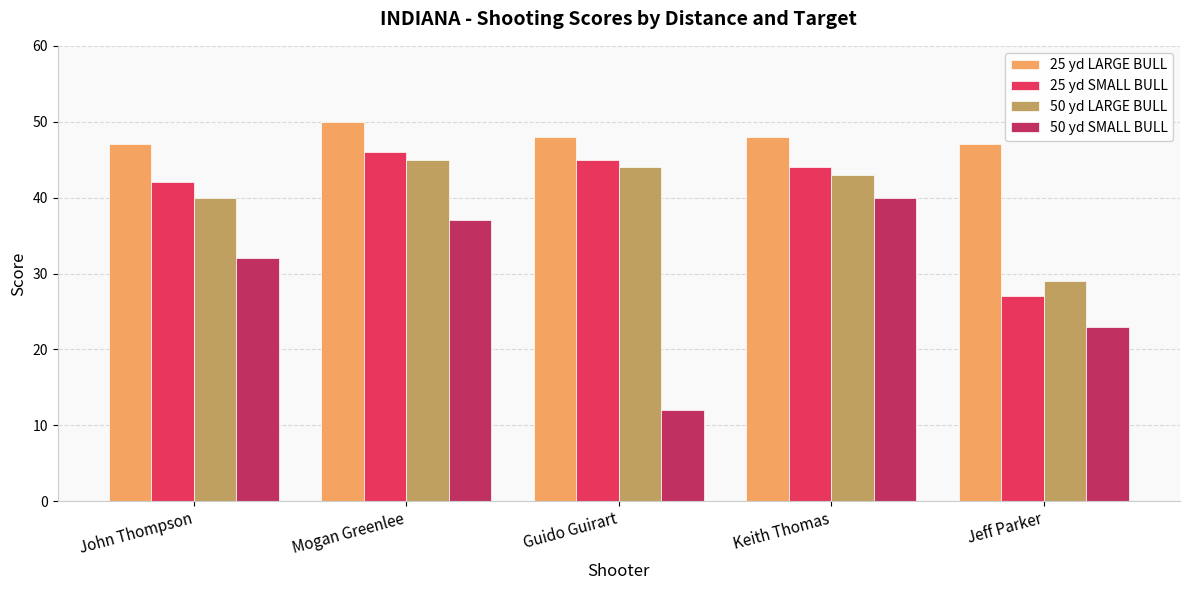

What are all the series names shown in the legend?

25 yd LARGE BULL, 25 yd SMALL BULL, 50 yd LARGE BULL, 50 yd SMALL BULL